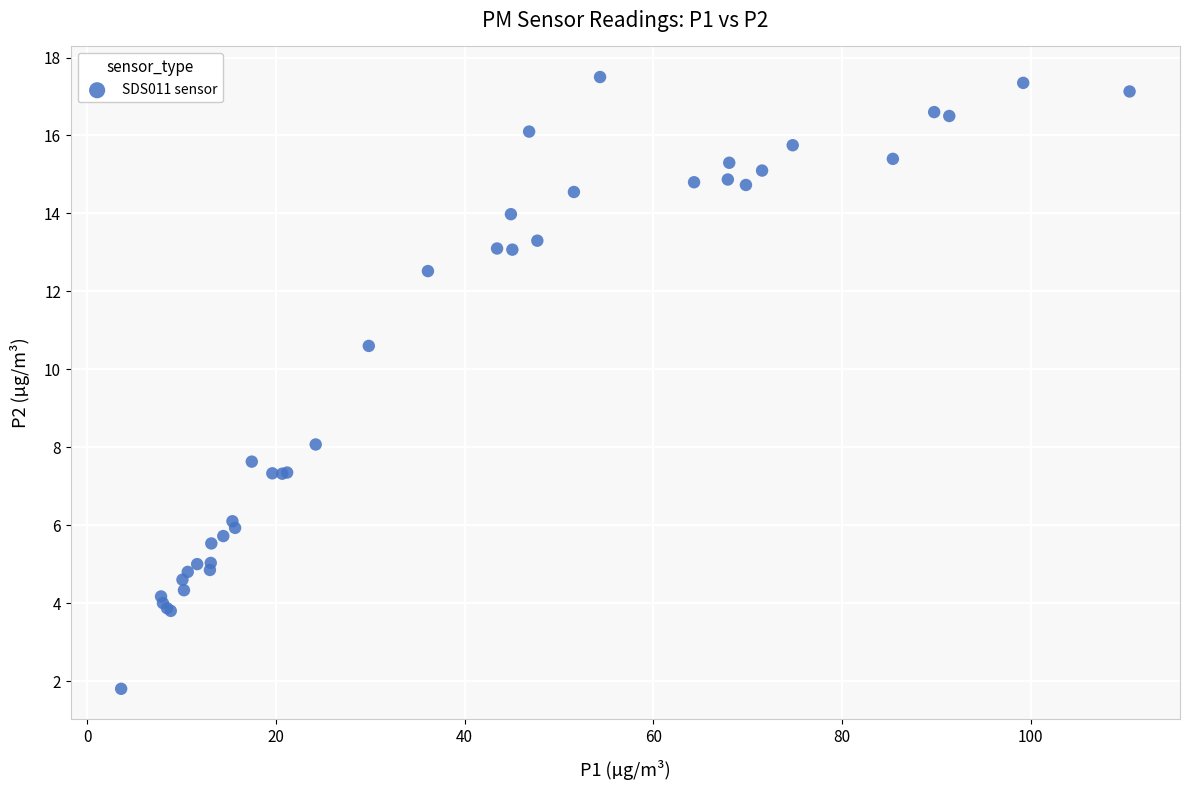

What Y value in the scatter plot is closest to 9?

8.1